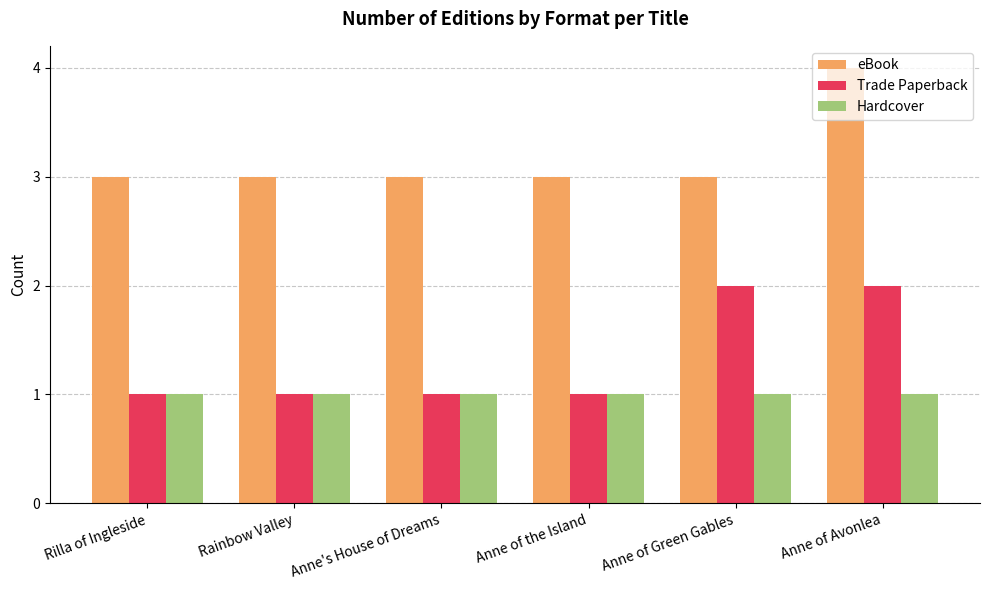

What are all the series names shown in the legend?

eBook, Trade Paperback, Hardcover